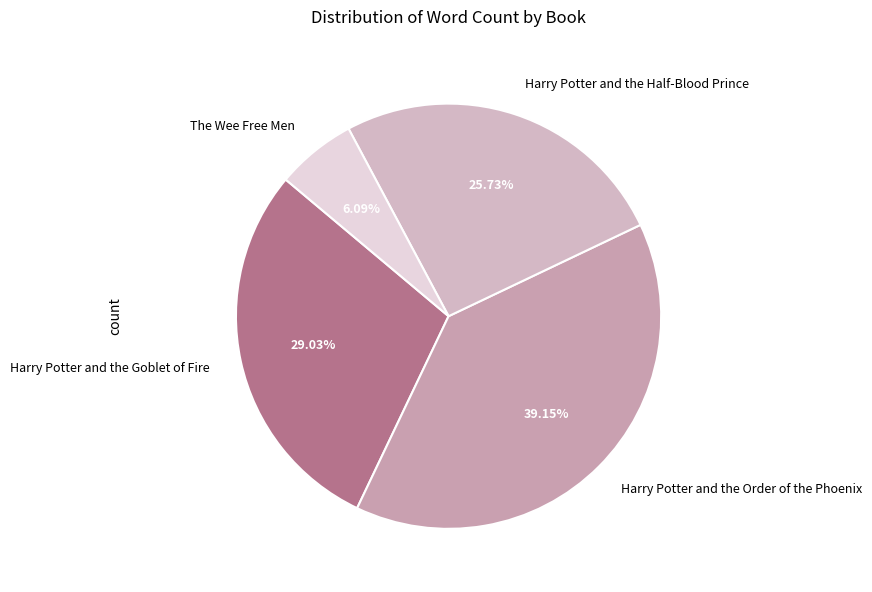

Is there any slice that represents more than half of the pie?

No